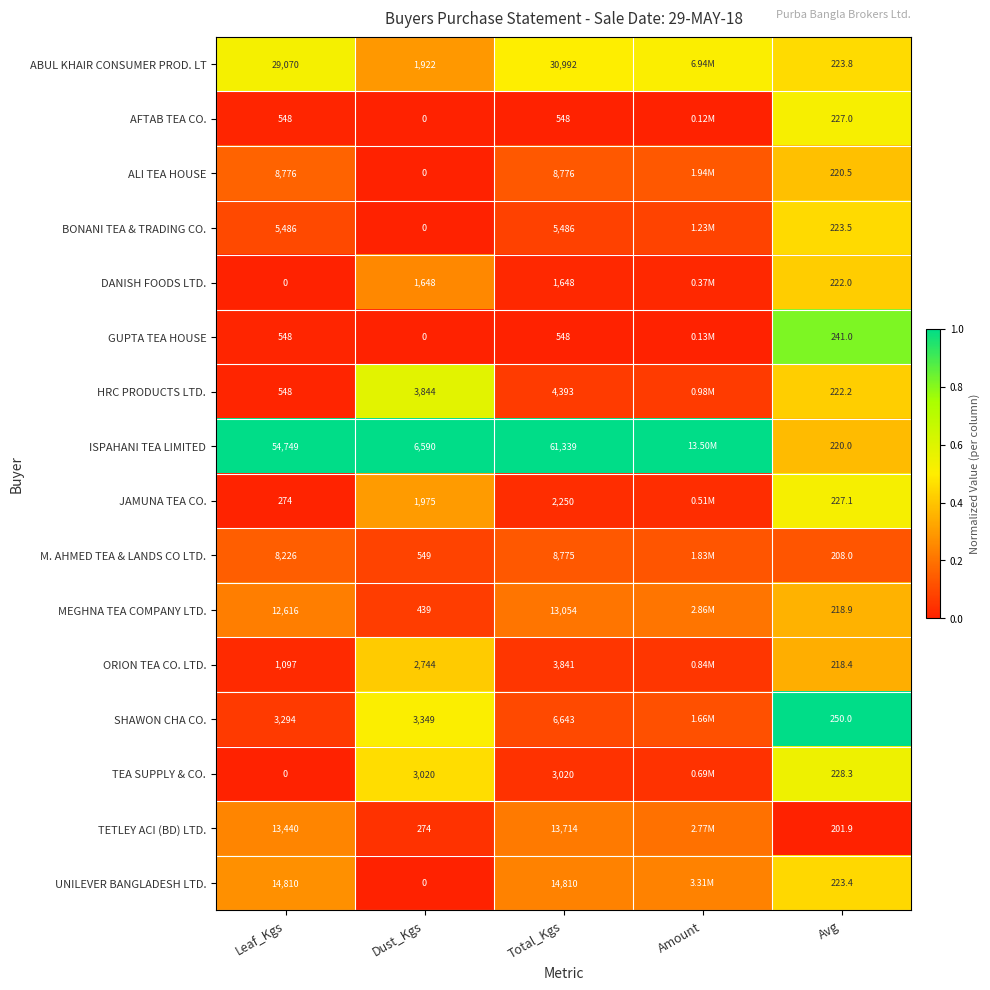

Is the value of UNILEVER BANGLADESH LTD. at Total_Kgs greater than the value of DANISH FOODS LTD. at Avg?

Yes